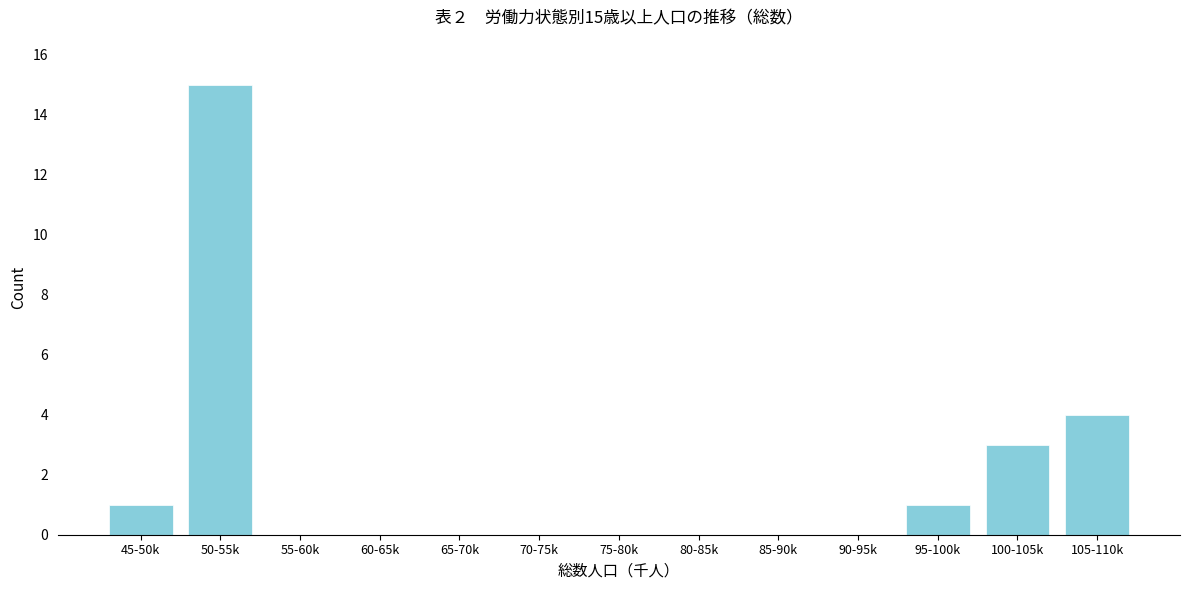

Reading left to right, extract all data points from this chart.

45-50k=1	50-55k=15	55-60k=0	60-65k=0	65-70k=0	70-75k=0	75-80k=0	80-85k=0	85-90k=0	90-95k=0	95-100k=1	100-105k=3	105-110k=4